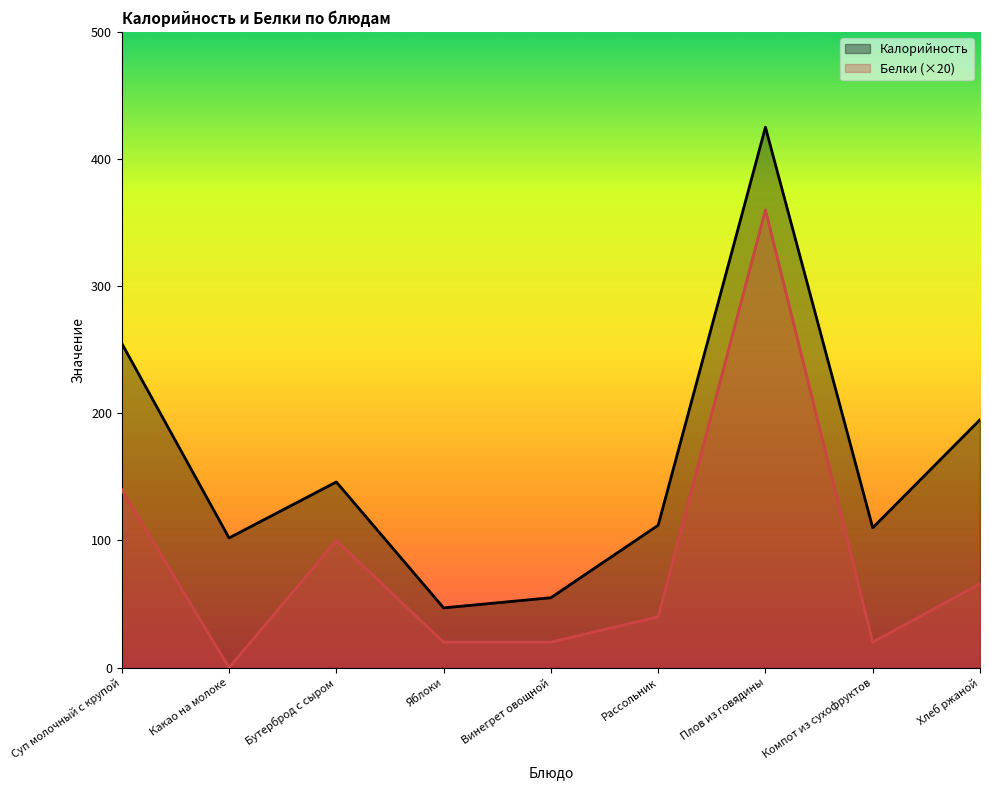

How many interior local valleys does the Белки series have?

2